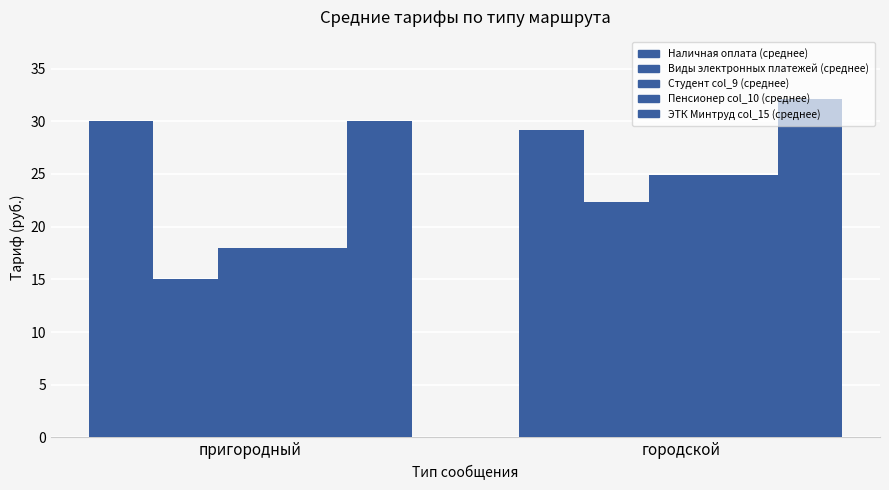

What value does the Пенсионер col_10 (среднее) series have at пригородный?

18.0